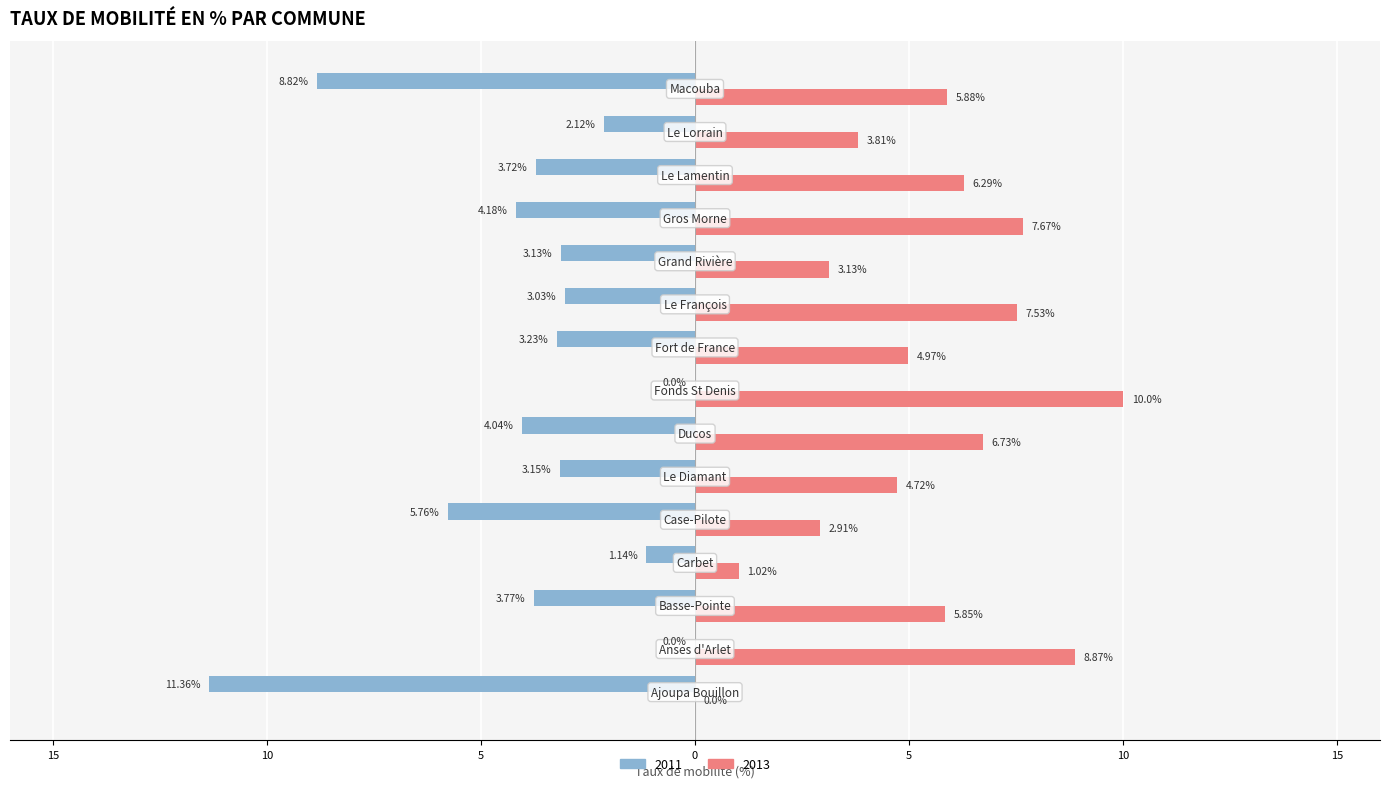

What are all the series names shown in the legend?

2011, 2013